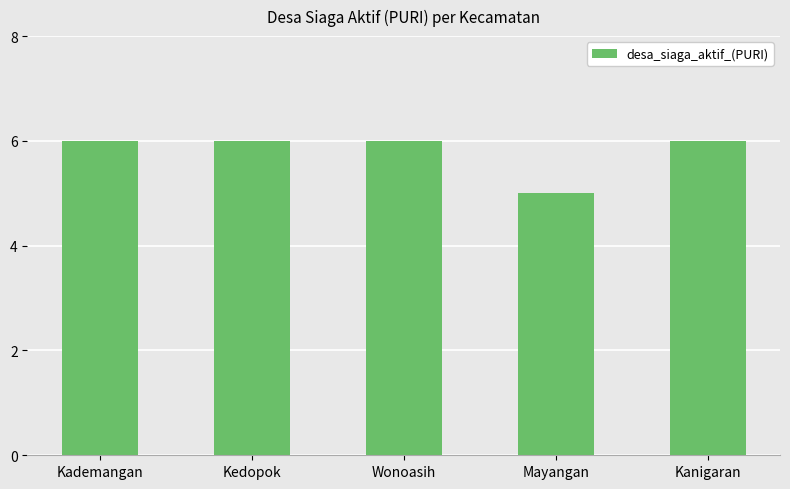

Reading left to right, list all the values displayed in this chart.

Kademangan=6	Kedopok=6	Wonoasih=6	Mayangan=5	Kanigaran=6